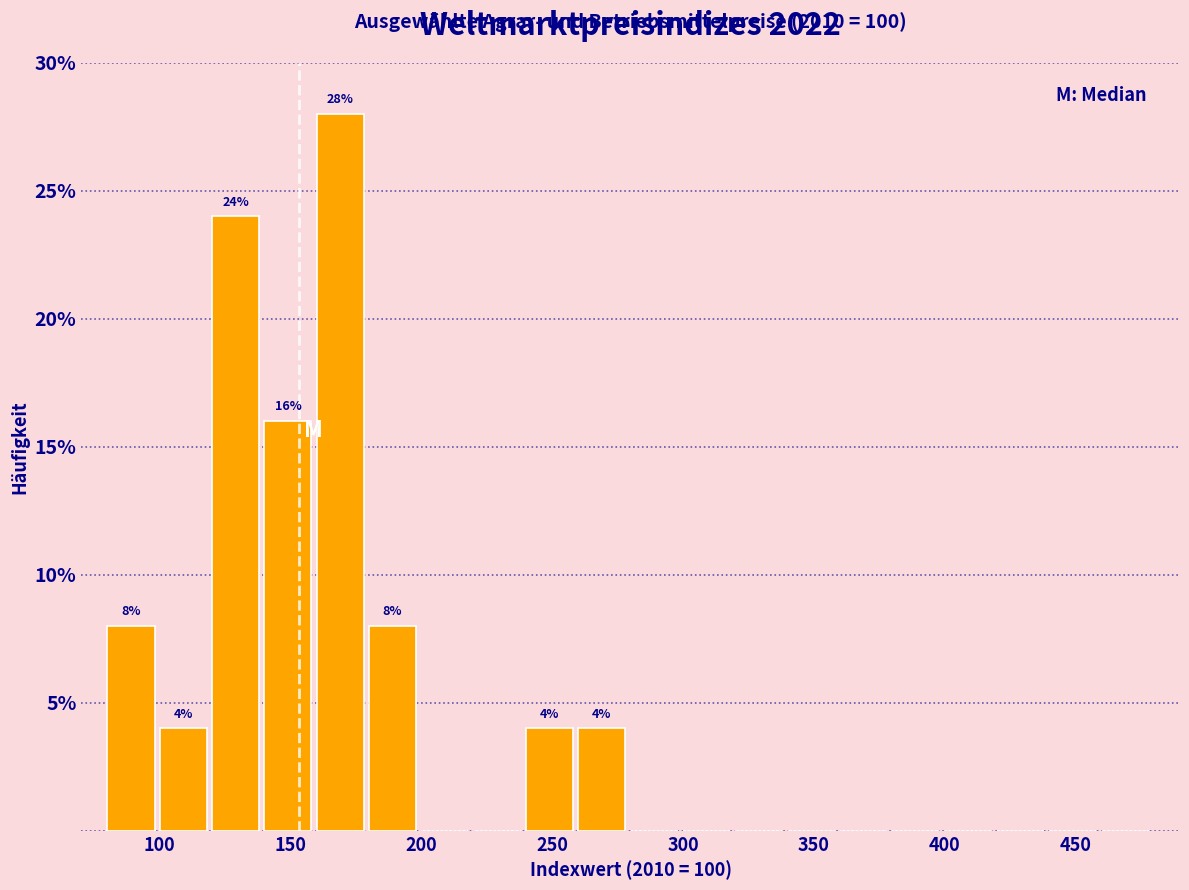

Which range on the x-axis has the tallest bar?

160 to 180